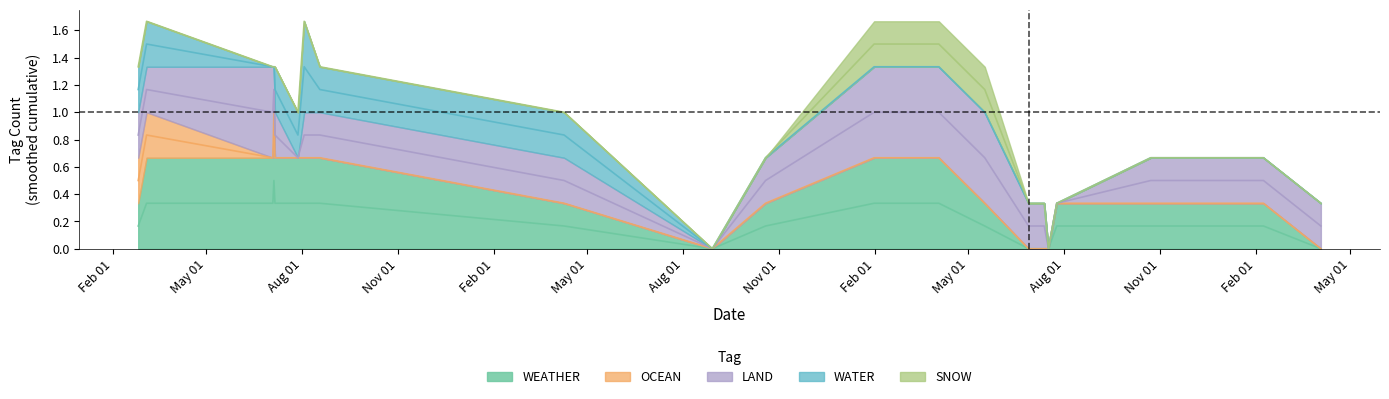

Does the chart display data point markers on the line(s)?

No